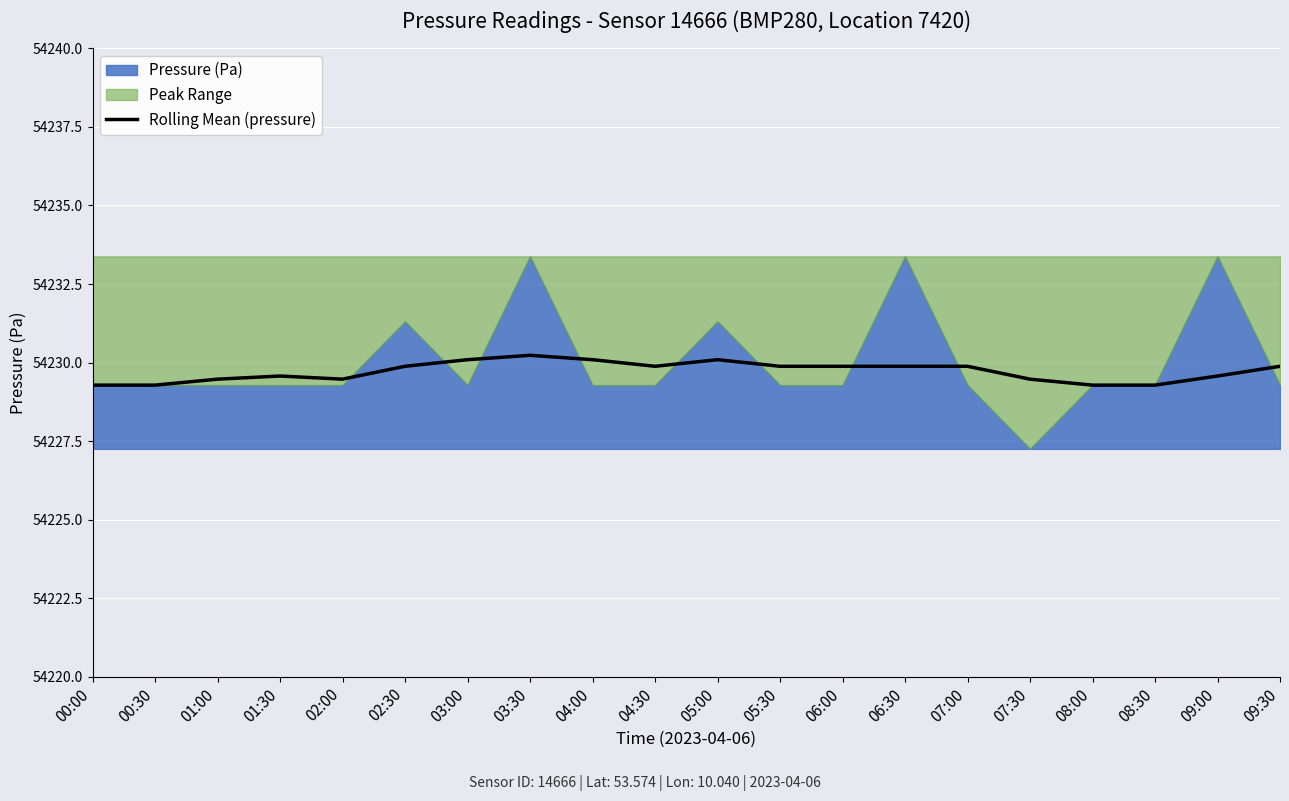

What position from the left is 07:30?

16